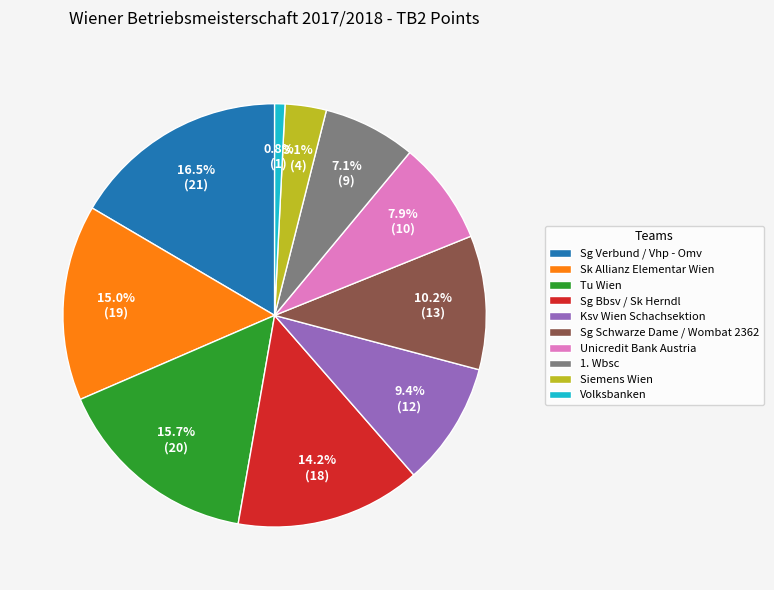

To the nearest percent, what is the average slice percentage?

10%